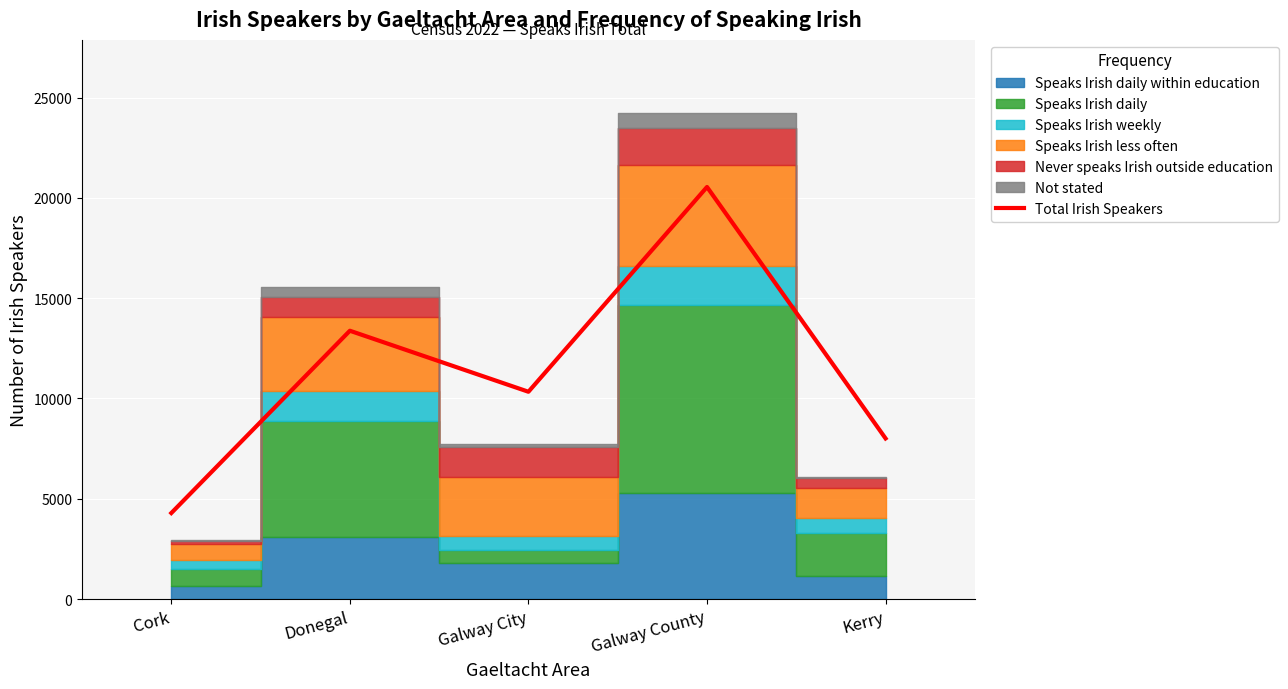

What is the difference between the second highest and minimum values?

9087.2